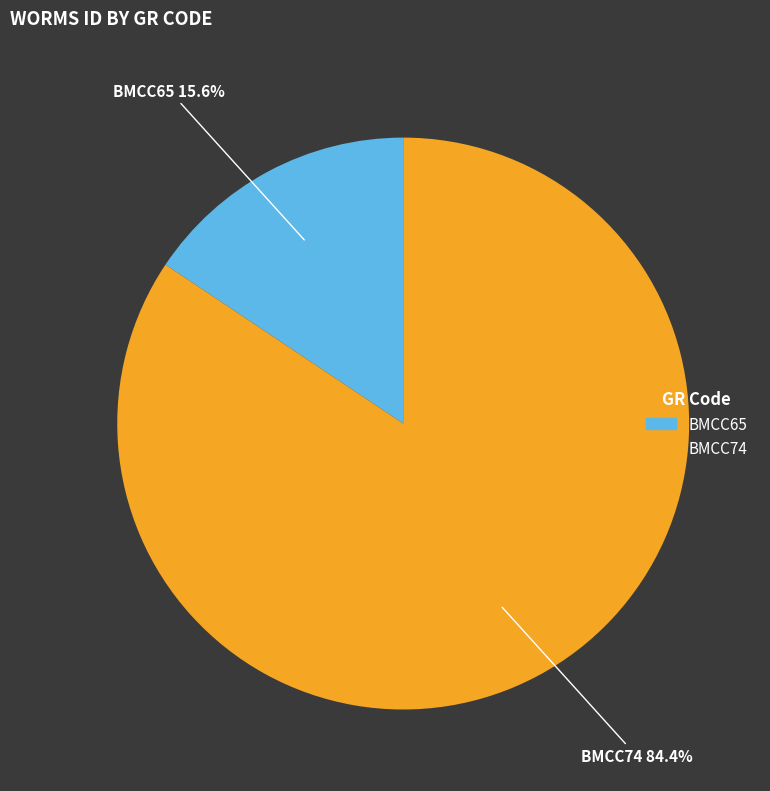

How many slices are in this pie chart?

2